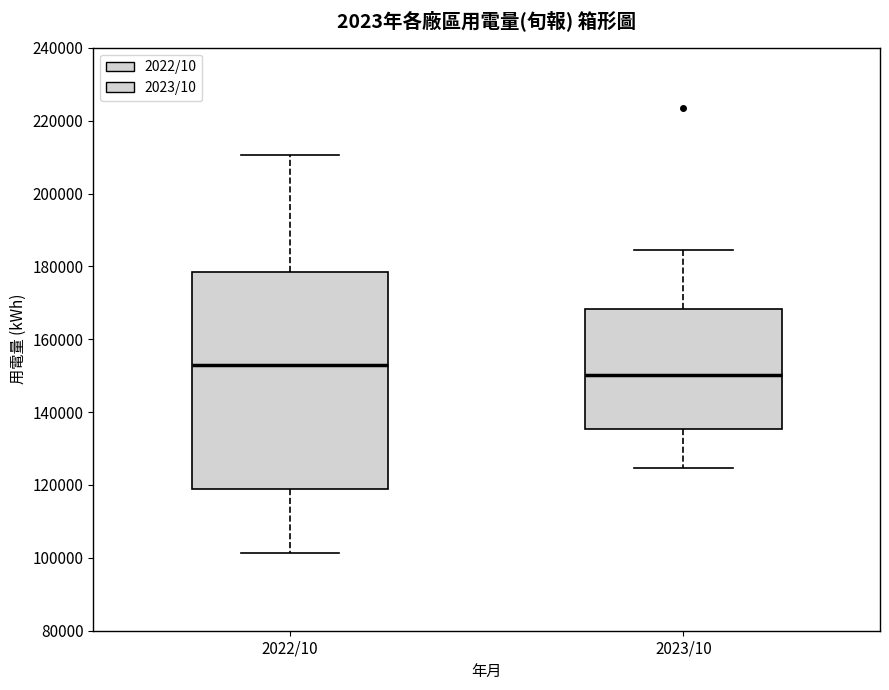

Reading left to right, transcribe this box plot: for each box, give where its median line is, the range the box spans, and where its two whiskers end, as read against the y-axis. The values are not printed on the chart, so give them approximately, as read against the axis.

2022/10: median 152000, box 118000 to 178000, whiskers 102000 to 210000
2023/10: median 150000, box 136000 to 168000, whiskers 124000 to 184000